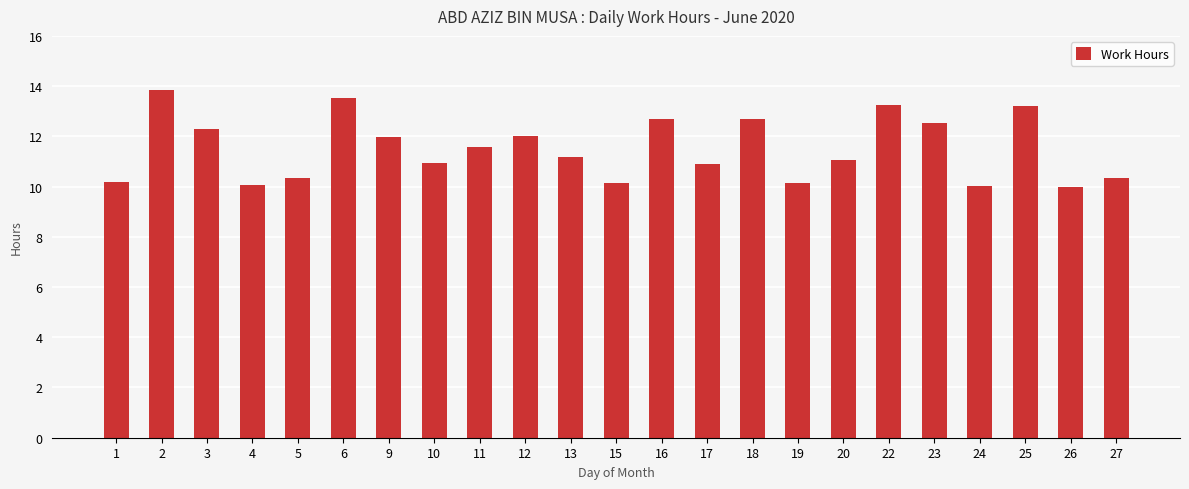

What value does the data have at 15?

10.1